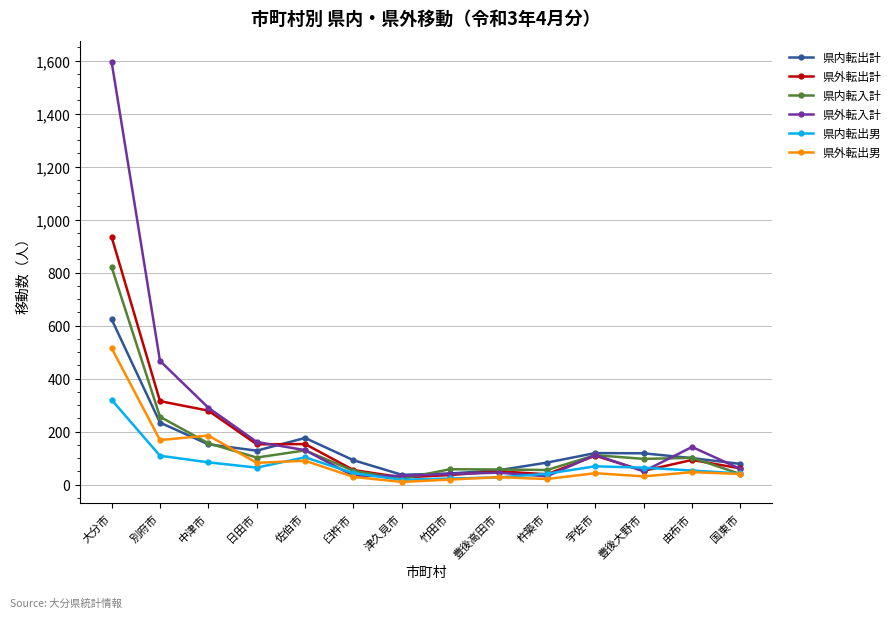

Between 大分市 and 豊後大野市, which series saw the biggest shift?

県外転入計